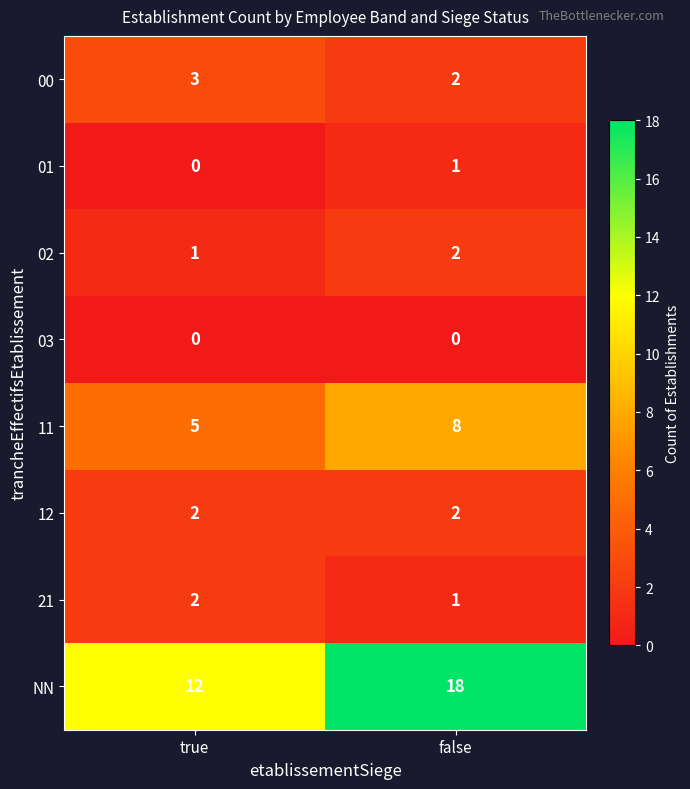

Which series changed the most between true and false?

NN